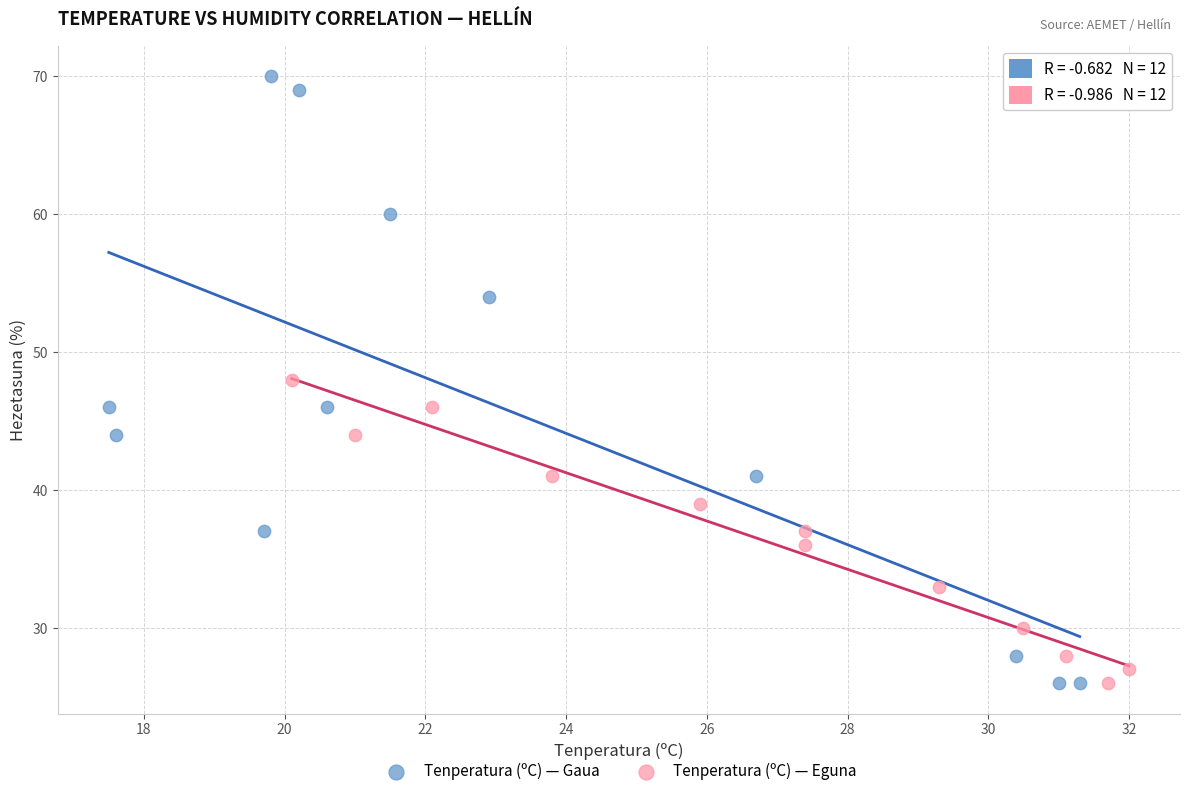

Which series has the widest spread of Y values?

Tenperatura (ºC) — Gaua